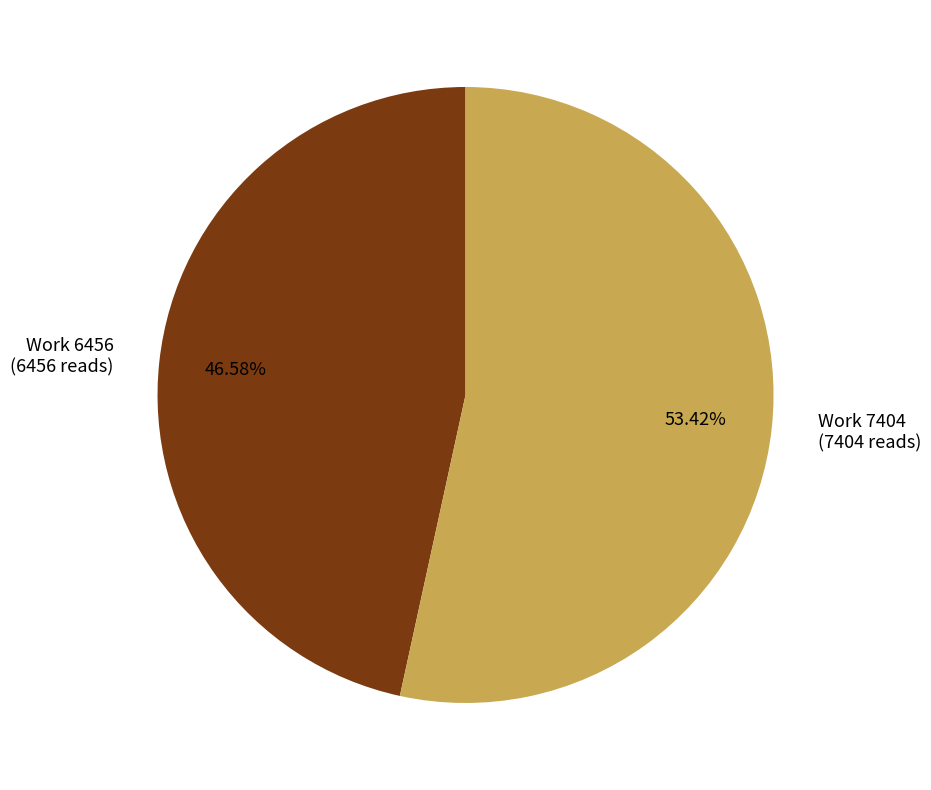

Which slice is the largest?

Work 7404